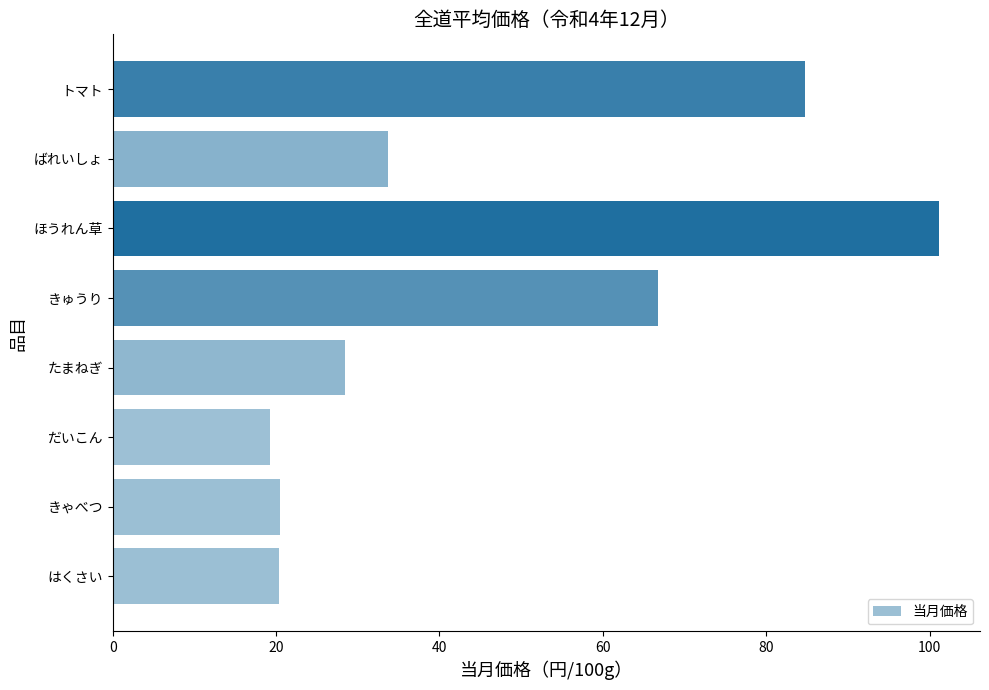

What is the ratio of the value at ばれいしょ to the value at きゅうり?

0.5